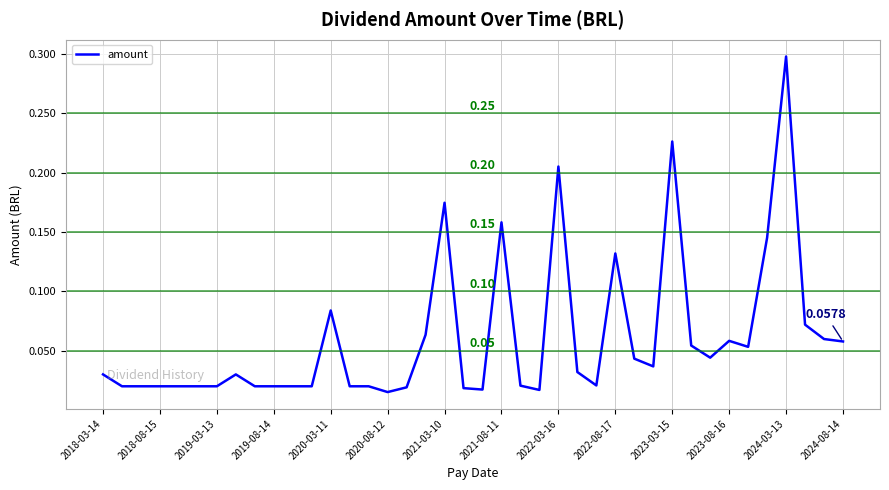

What is the difference between the maximum and minimum values?

0.3